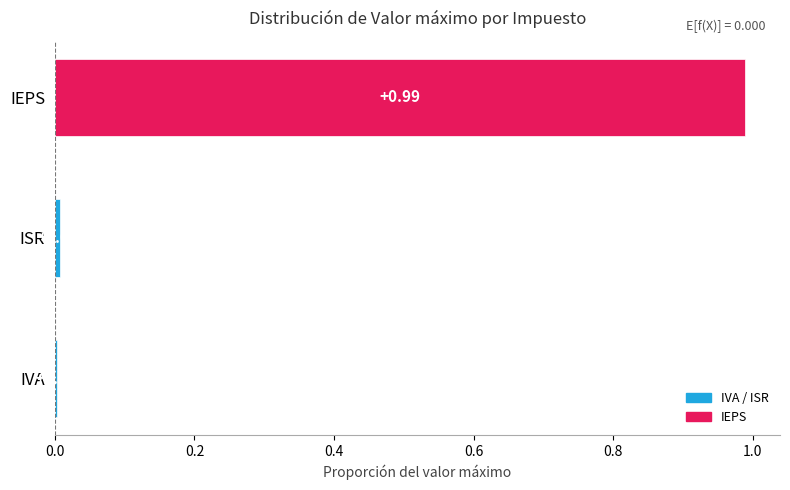

Which has a higher value, ISR or IEPS?

IEPS